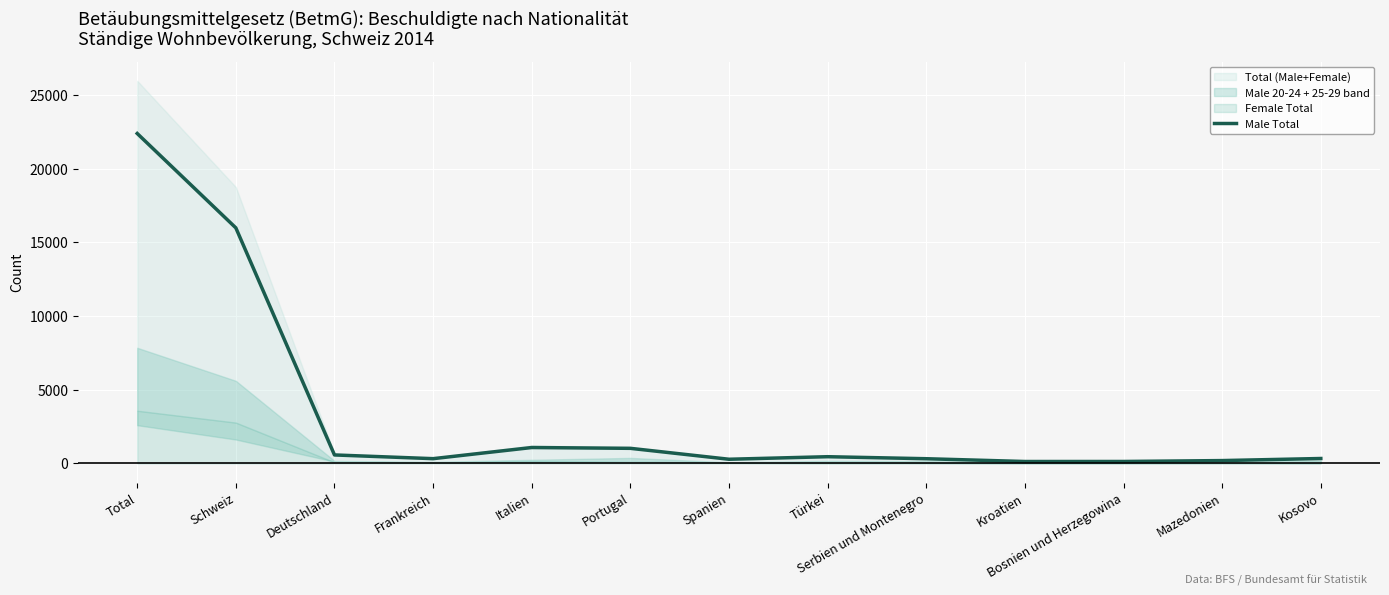

Which category has the lowest value across all series?

Kroatien